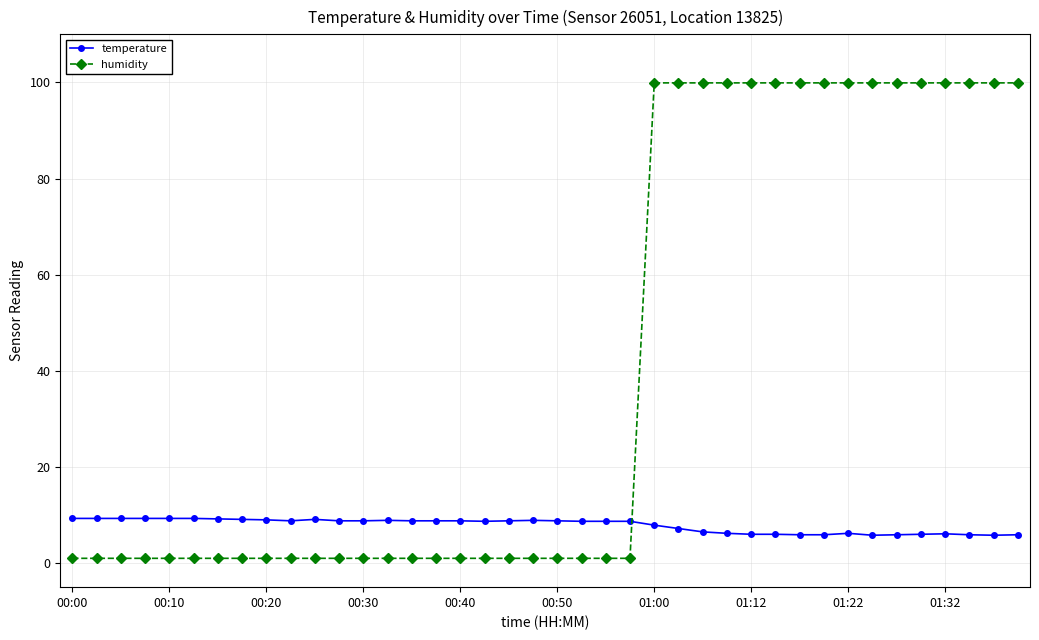

List the series in order of their overall mean, lowest first.

temperature, humidity